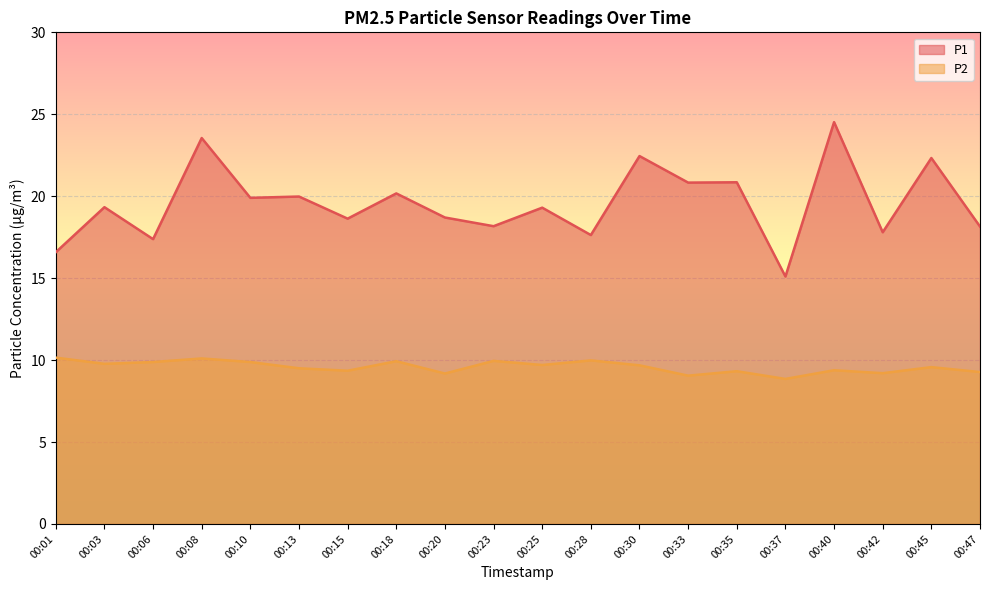

At which category does the chart reach its minimum across all series?

00:37